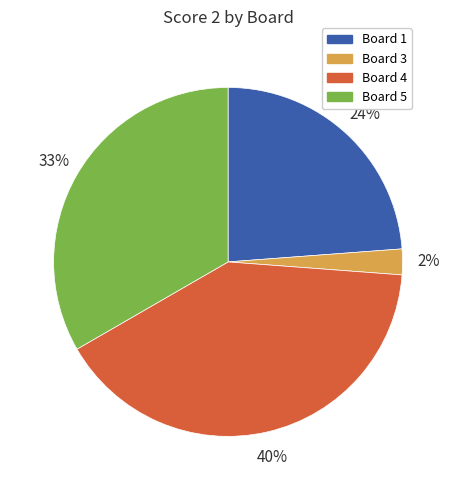

Is there a majority slice in this chart?

No